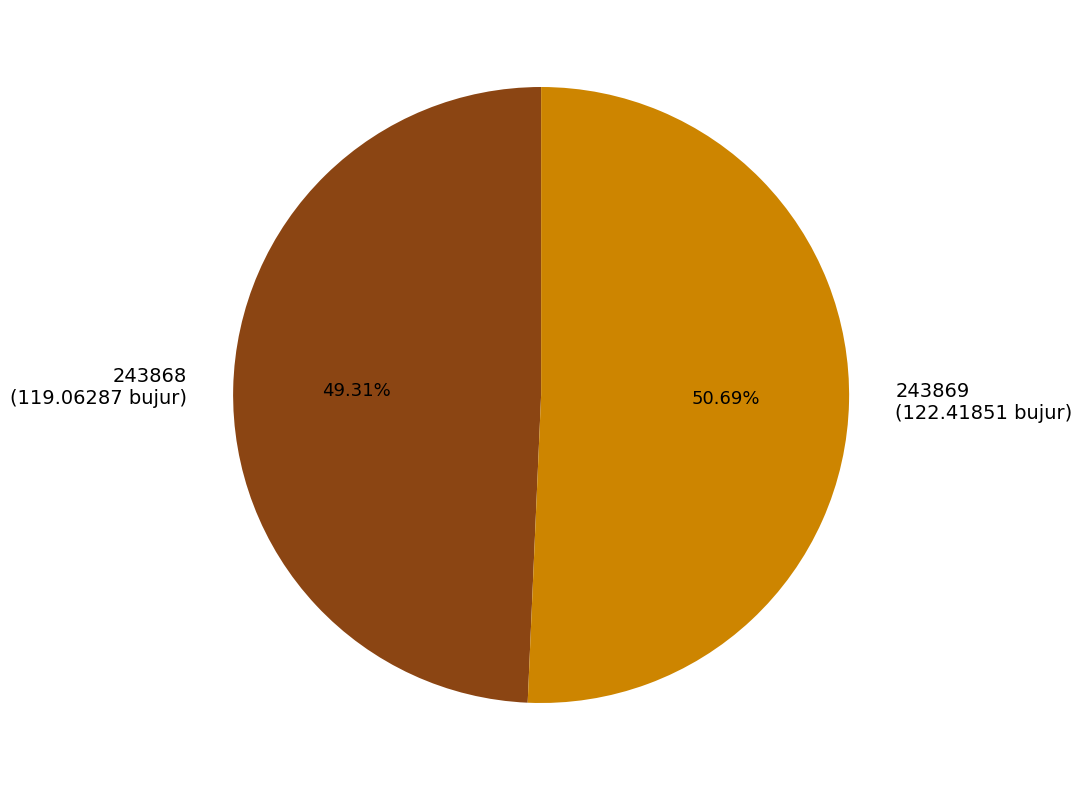

To the nearest percent, what percentage of the pie is 243869?

51%